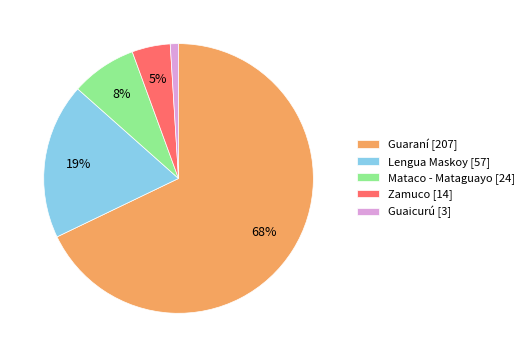

What is the ratio of the value at Guaicurú to the value at Lengua Maskoy?

0.1